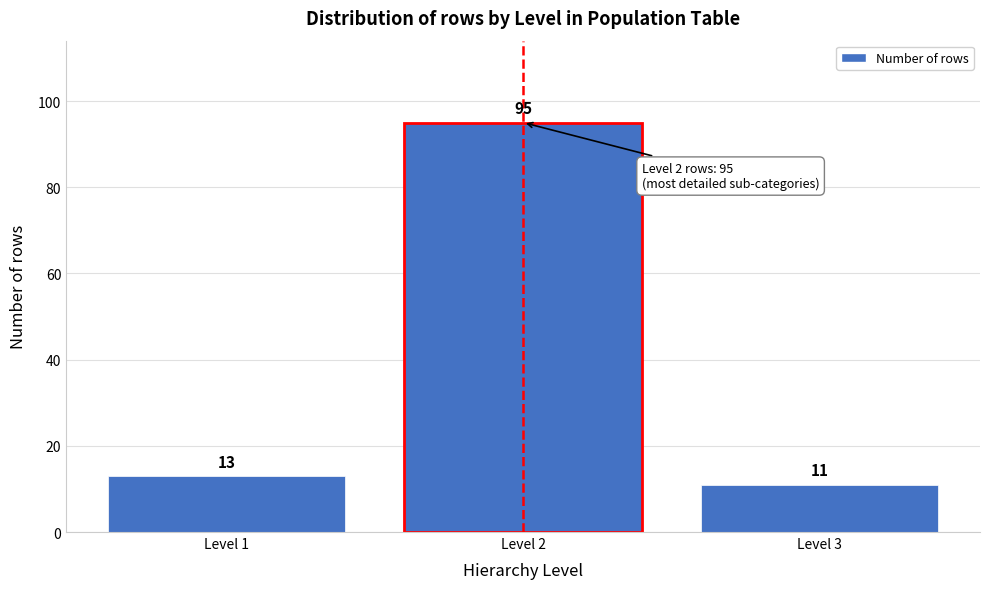

Reading right to left, what are all the values shown in this chart?

Level 3=11	Level 2=95	Level 1=13